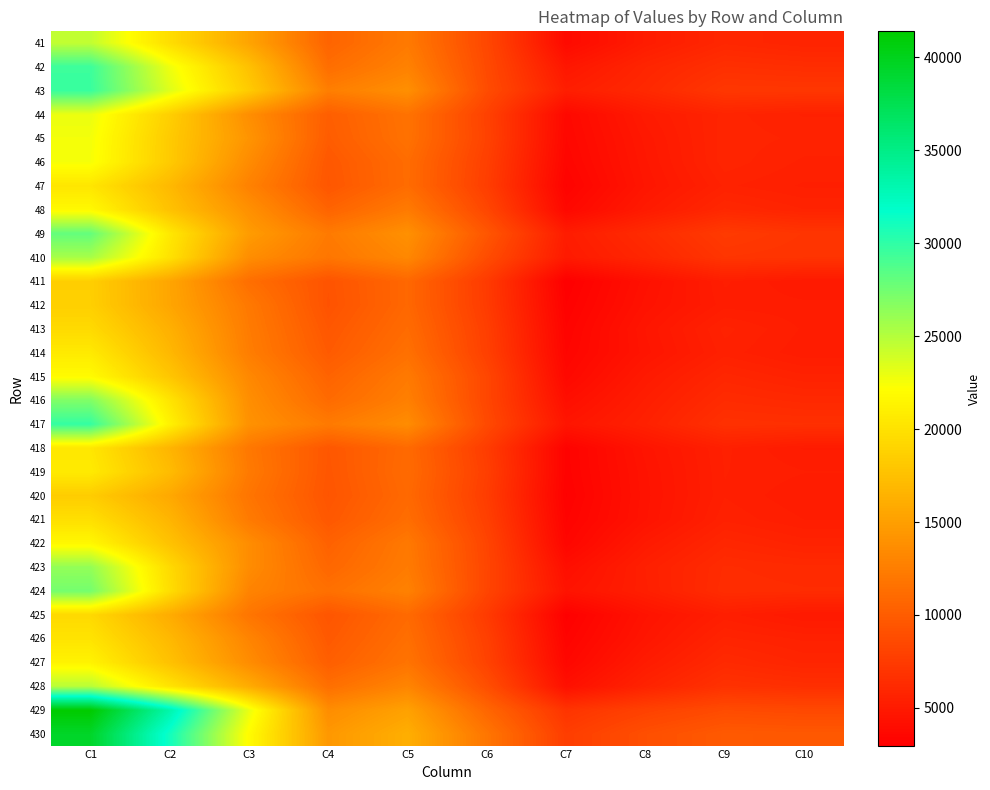

Which series has the largest range (max minus min)?

429